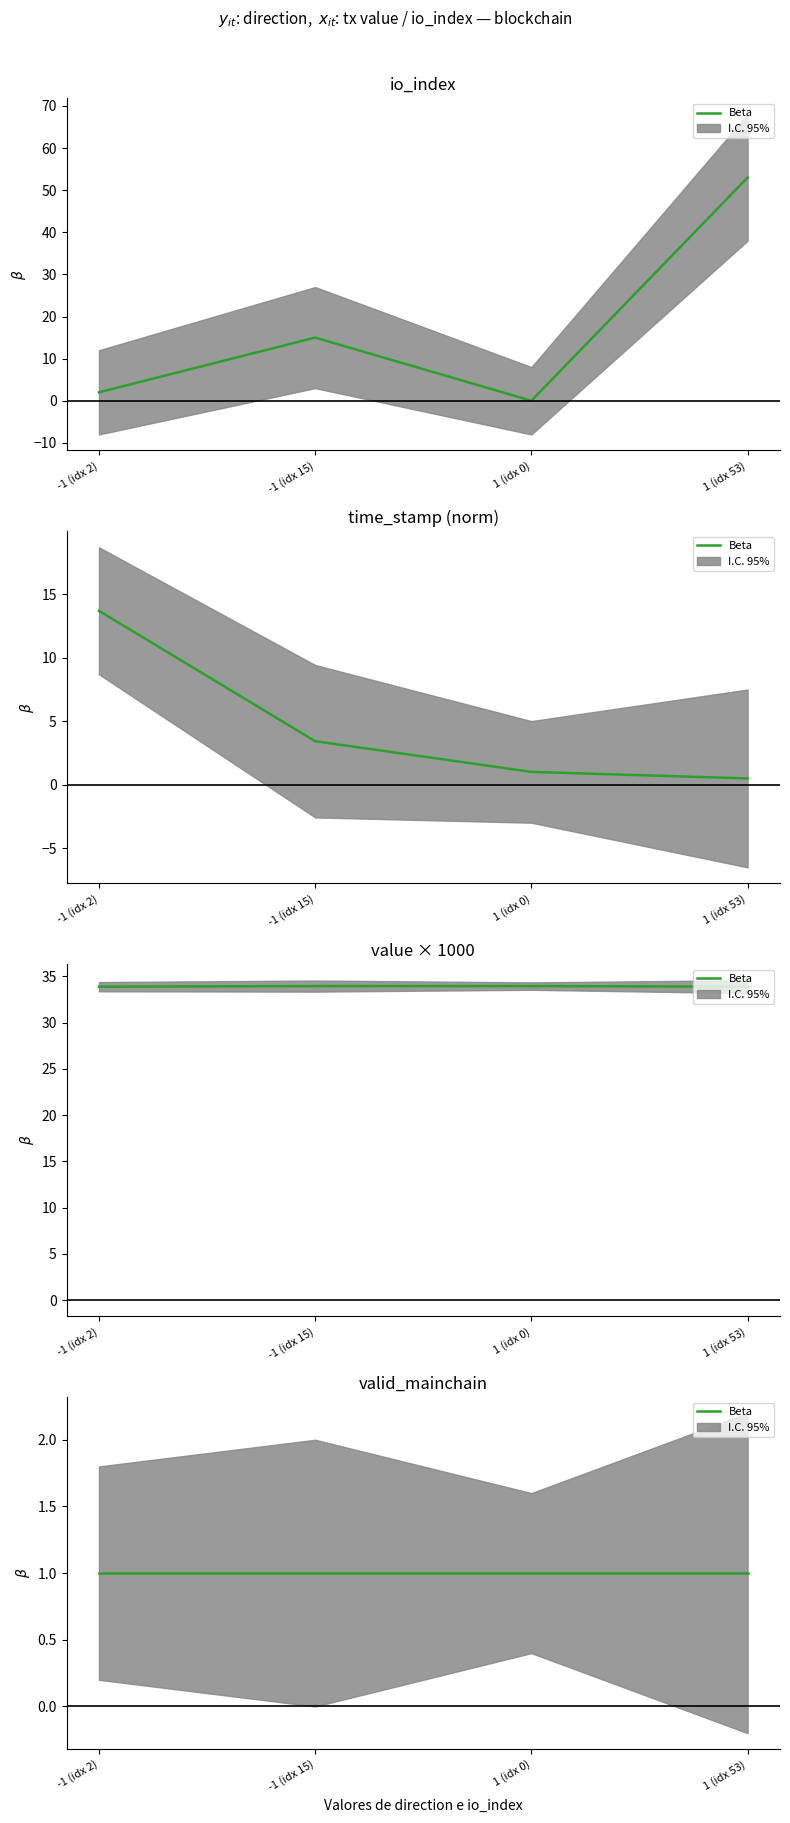

What is the difference between the highest and lowest values at -1?

31.9